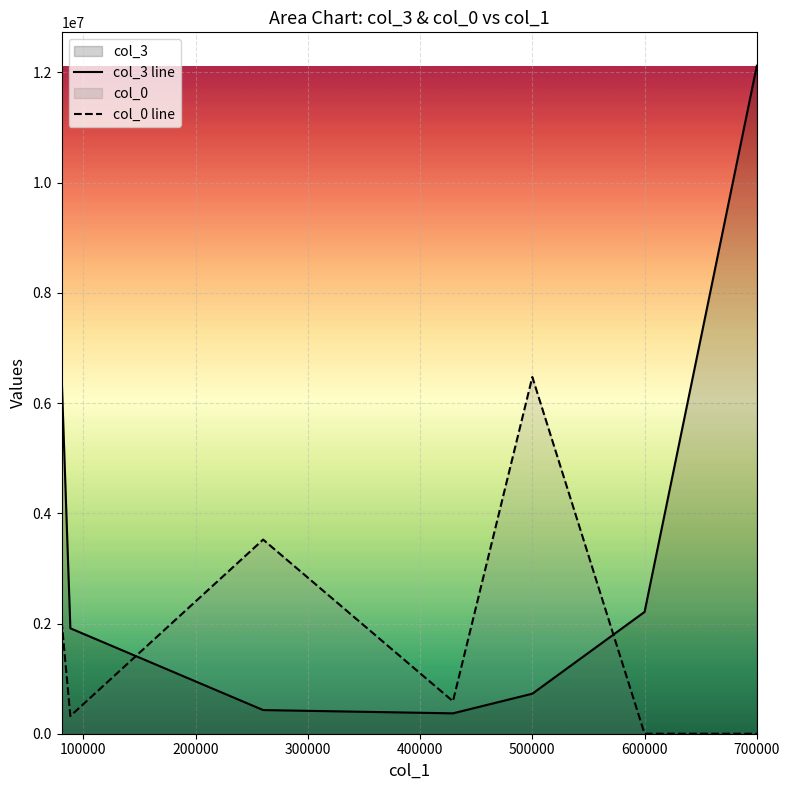

True or false: col_3 line and col_0 line cross at least once.

True